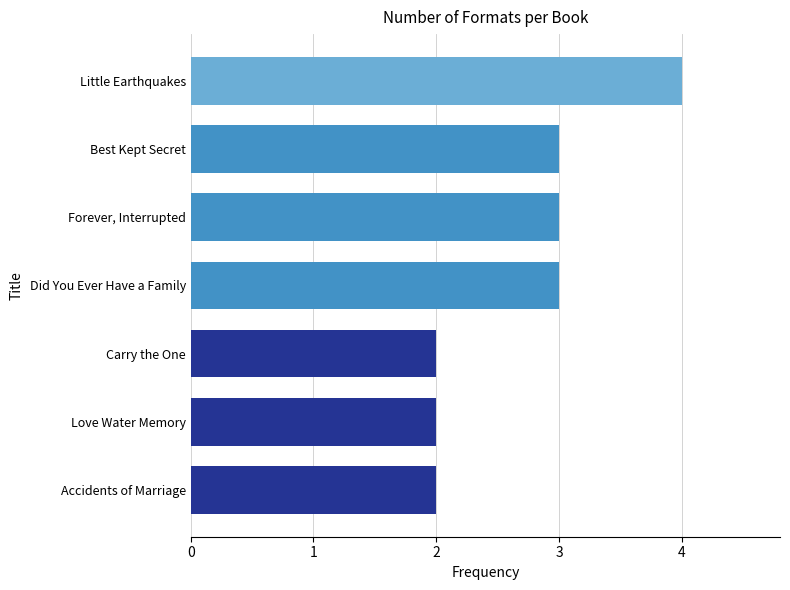

What is the sum of all values?

19